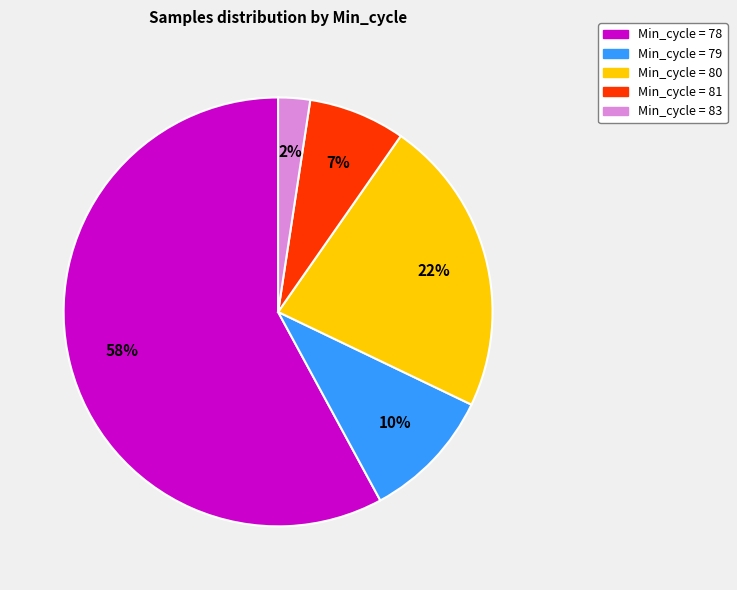

Is there any slice that represents more than half of the pie?

Yes